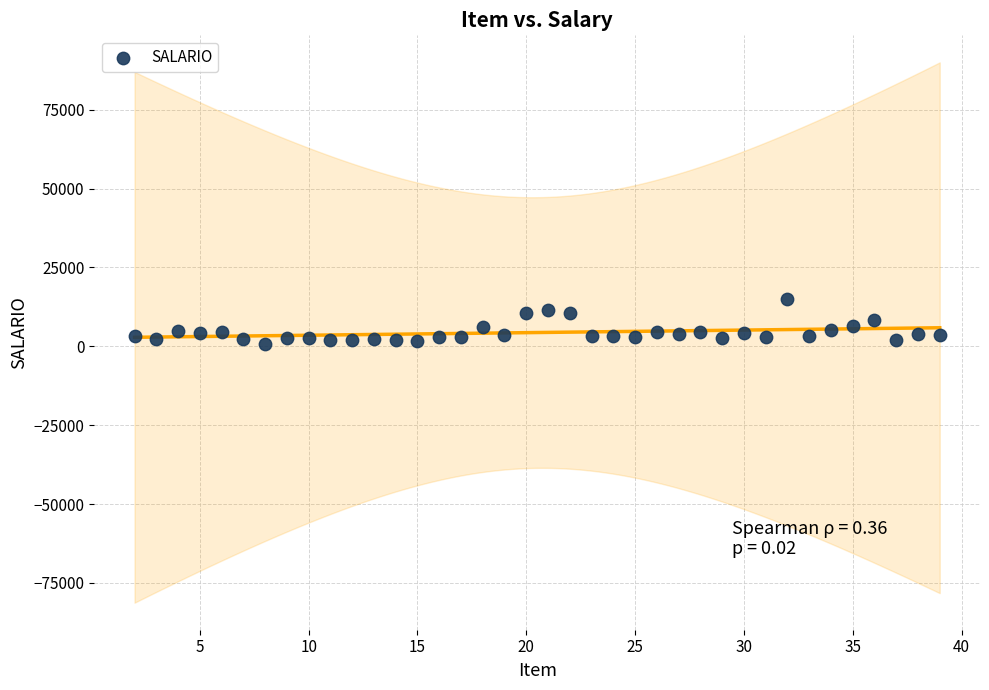

What is the range of Y values (max minus min)?

14357.6